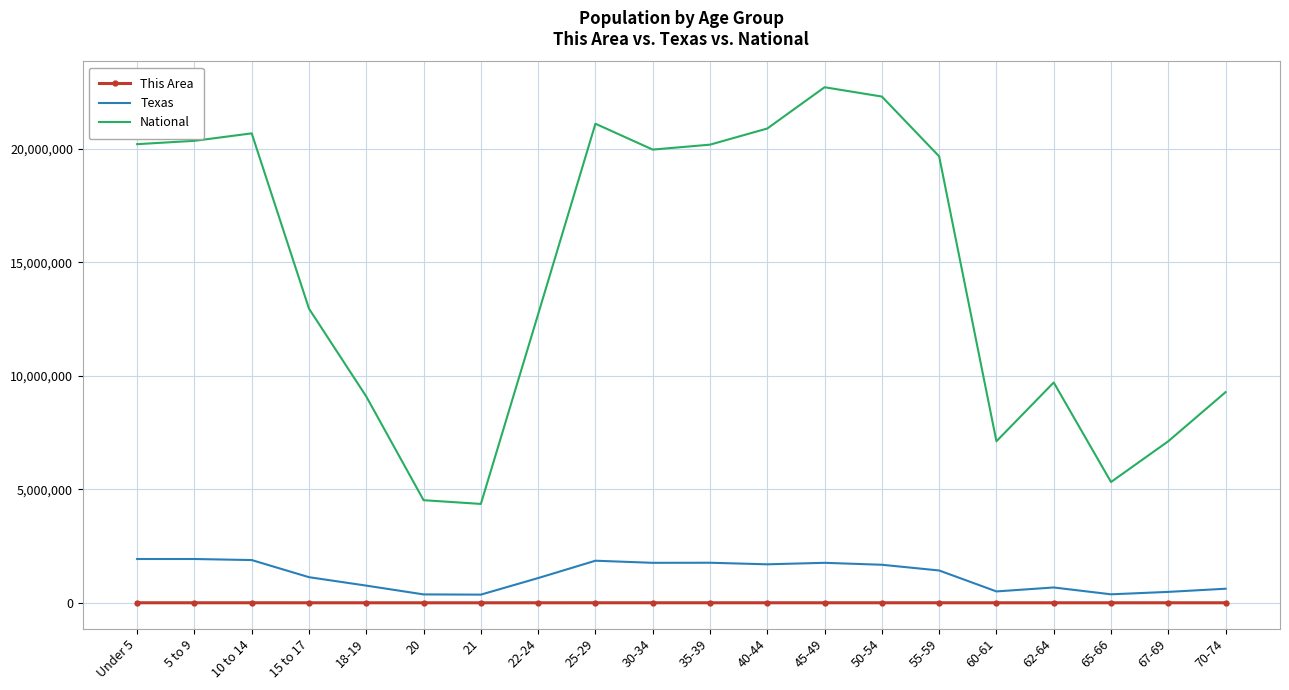

The value of National at 70-74 is 9278166. True or false?

True